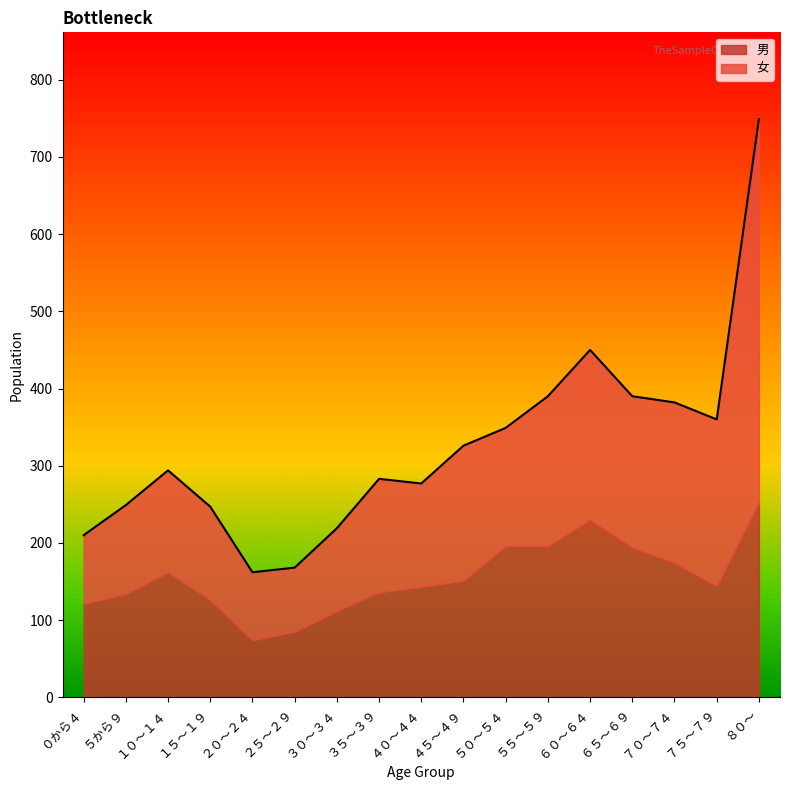

Is the value of 男 at ８０～ greater than the value of 女 at １０～１４?

Yes